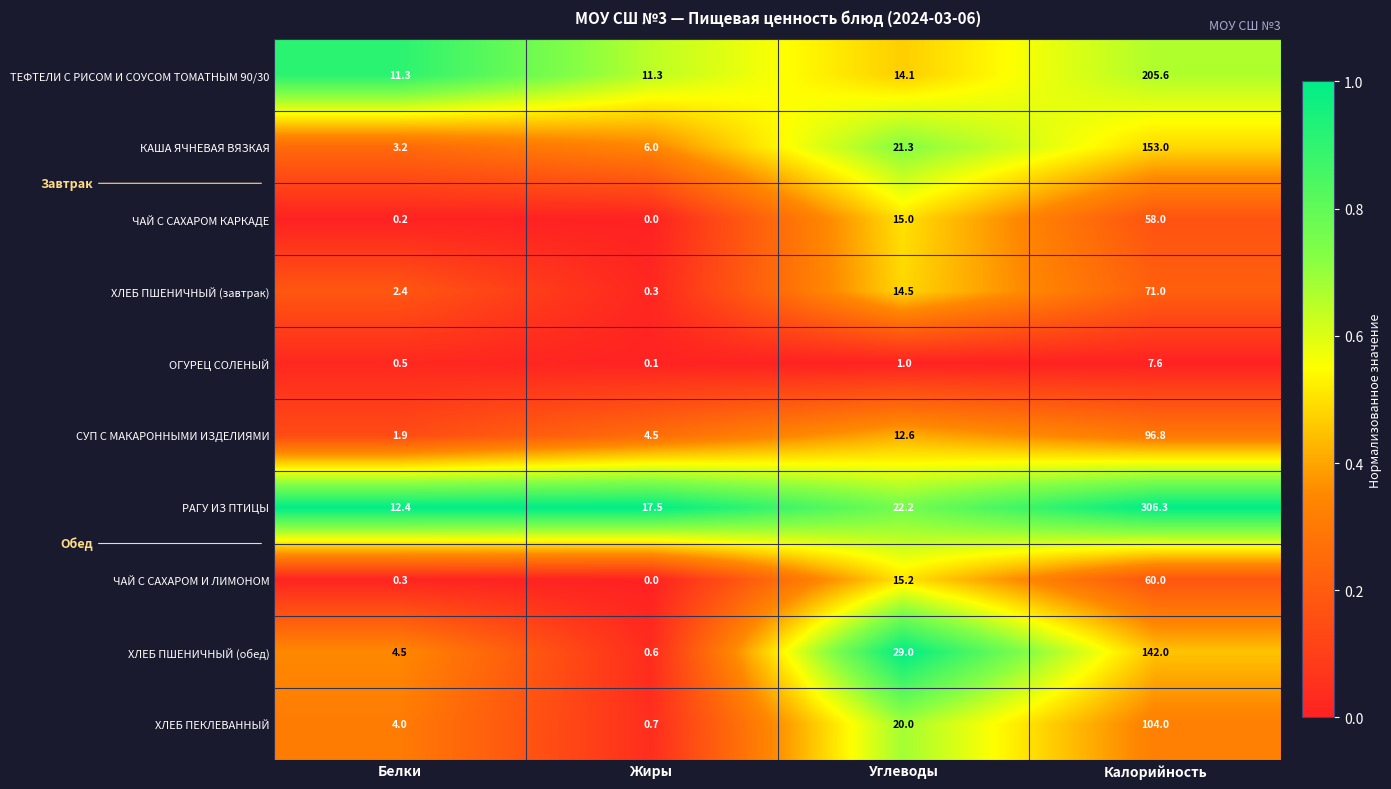

At which category is the sum across all series the highest?

Калорийность